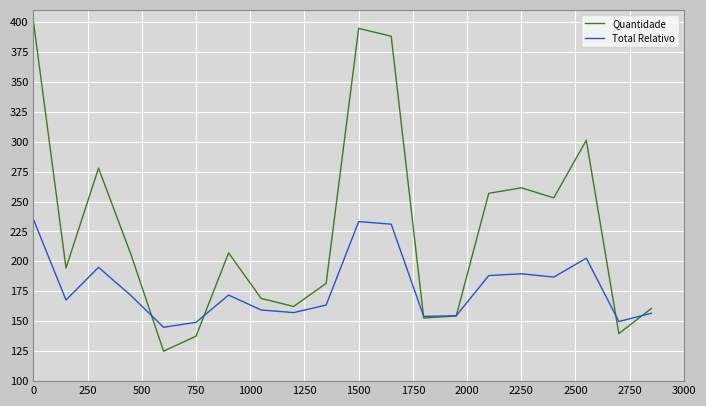

Which series has the largest total across all categories?

Quantidade